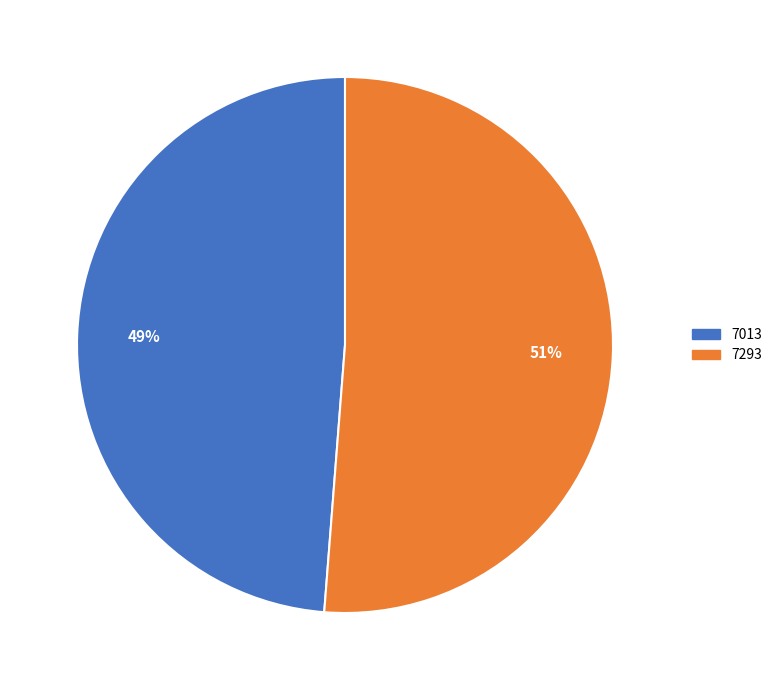

Rank the categories by value from highest to lowest.

7293, 7013